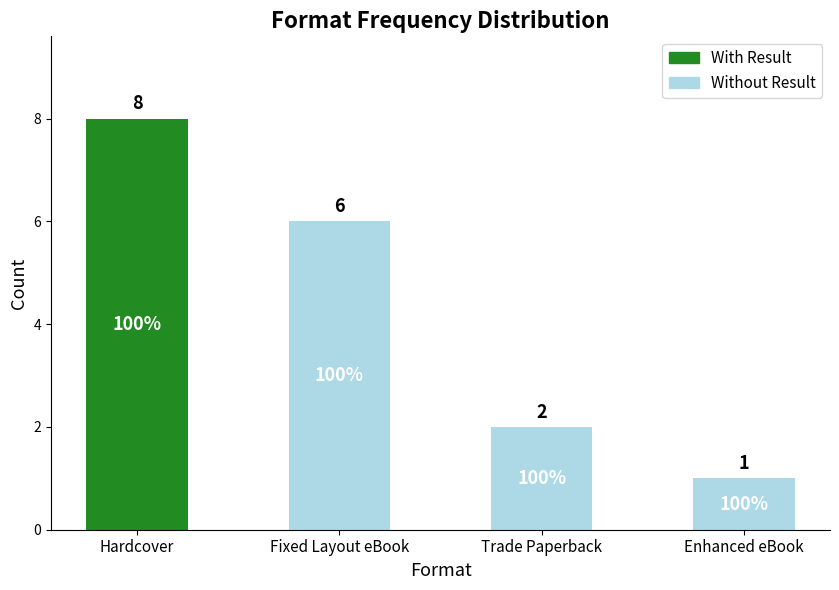

What is the sum of the With Result values at Trade Paperback and Hardcover?

8